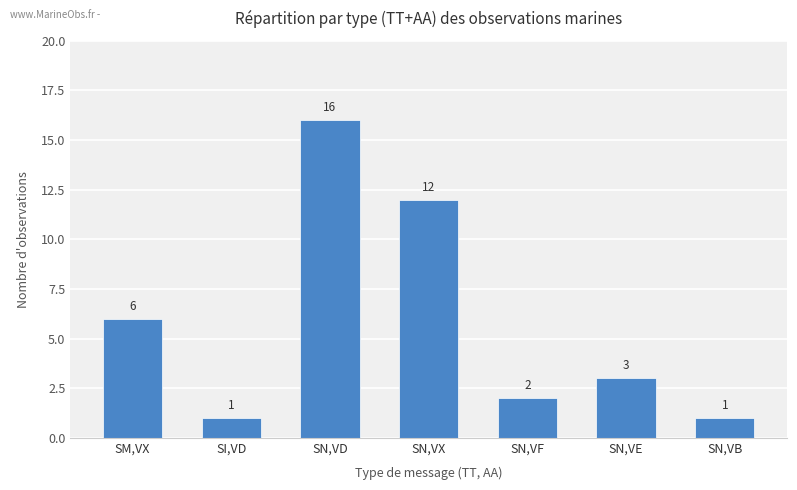

What is the sum of all values?

41